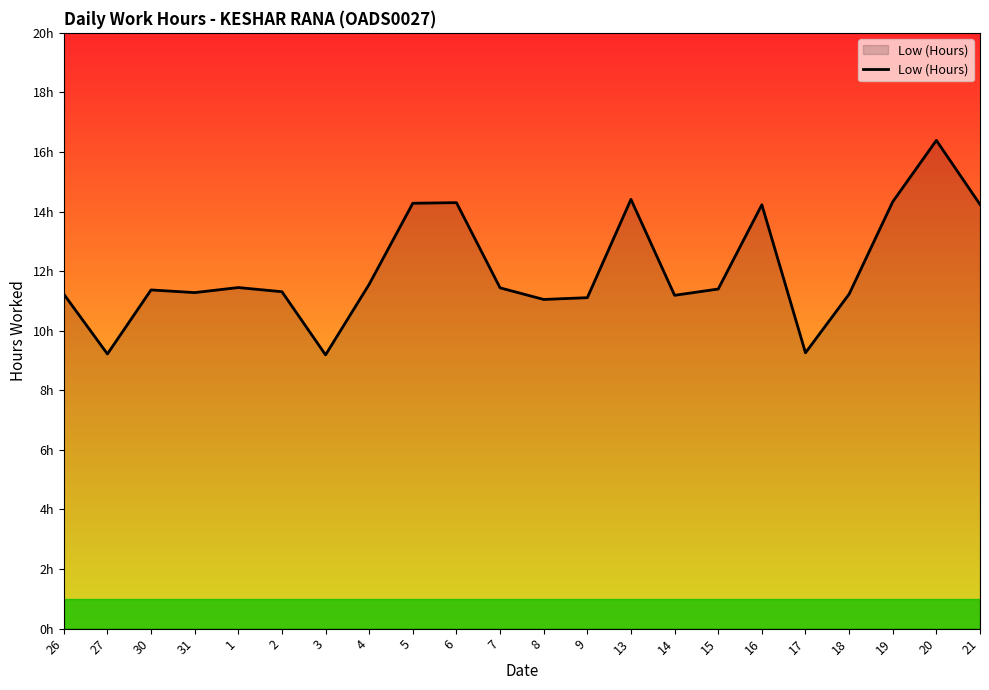

List the labels in order of value, largest first.

20, 13, 19, 6, 5, 21, 16, 4, 1, 7, 15, 30, 2, 31, 26, 18, 14, 9, 8, 17, 27, 3